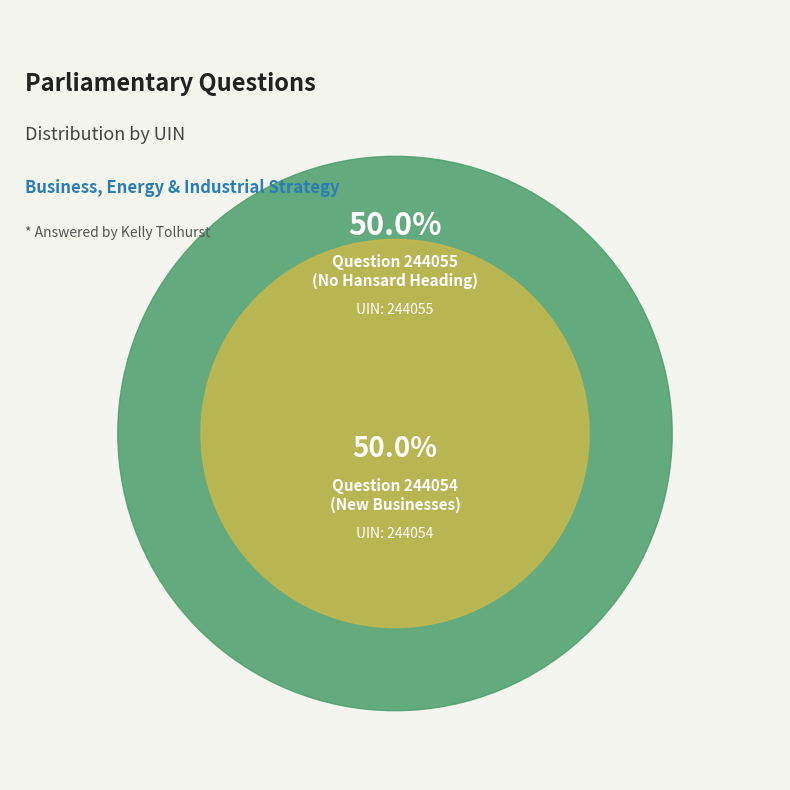

Combined, do Question 244055
(No Hansard Heading) and Question 244054
(New Businesses) account for over 50%?

Yes